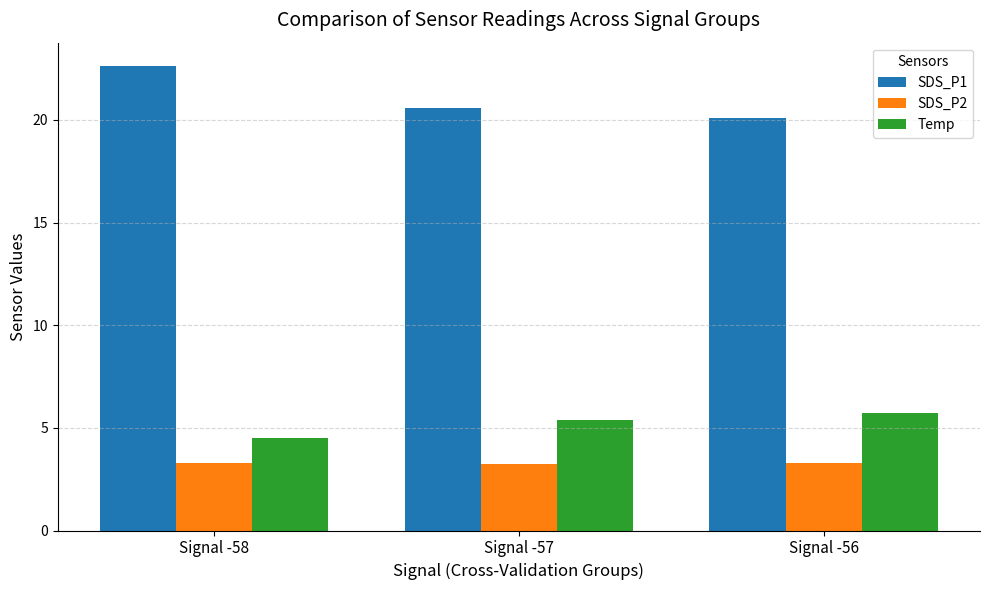

What value does the SDS_P1 series have at Signal -58?

22.6